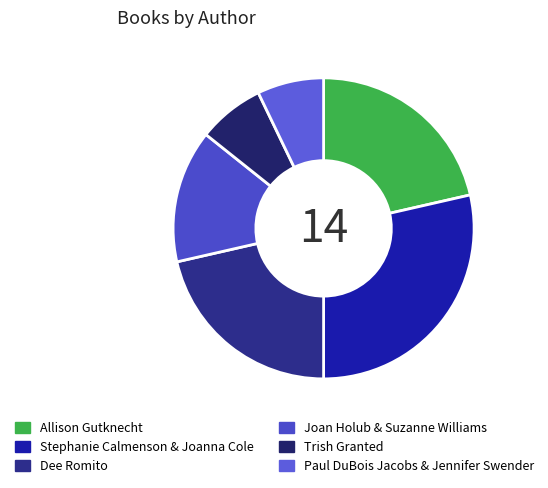

To the nearest percent, what percentage of the pie is Allison Gutknecht?

21%